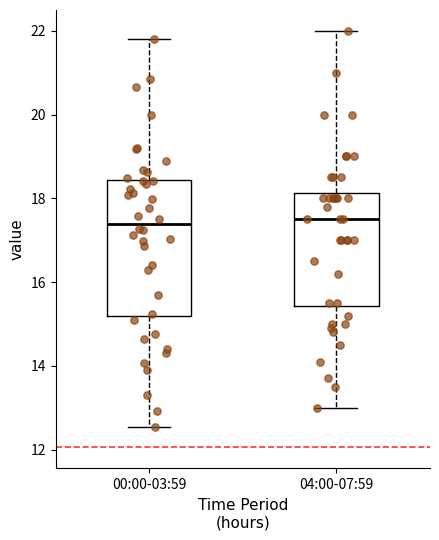

Comparing the boxes themselves (not the whiskers), which one is the tallest?

00:00-03:59